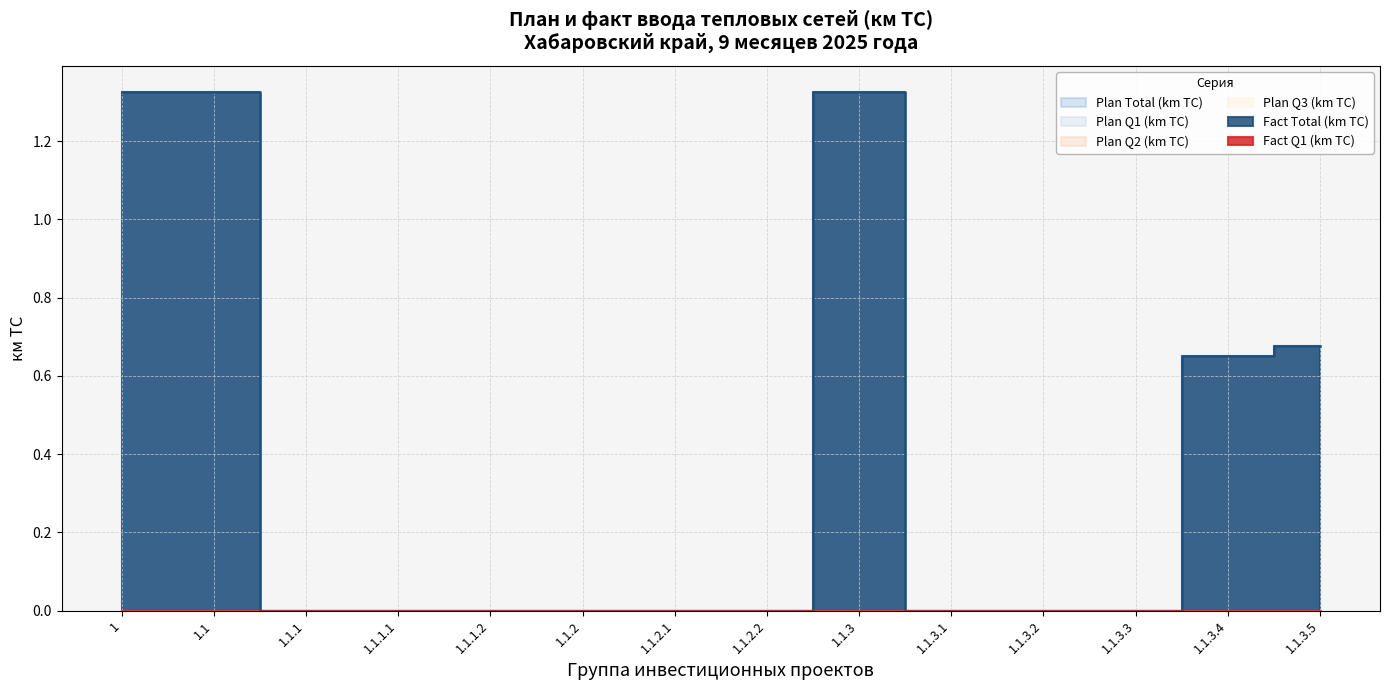

True or false: Plan Q2 (km TC) has a value of 0.0 at 1.1.3.

True